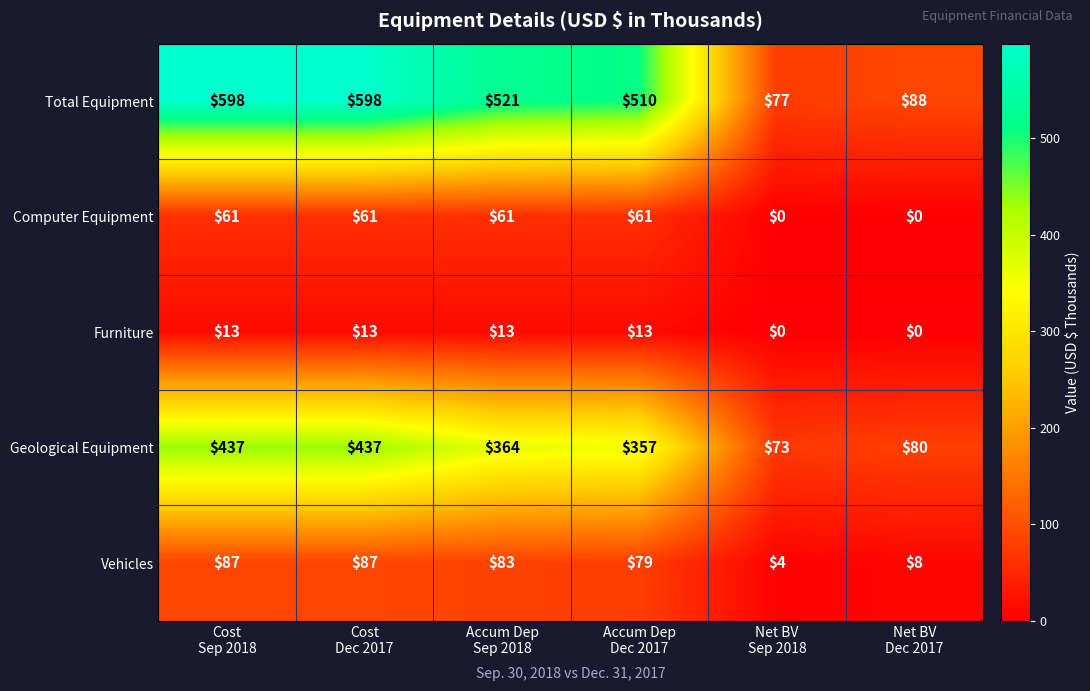

What is the difference between the second highest and minimum values in the Total Equipment series?

521